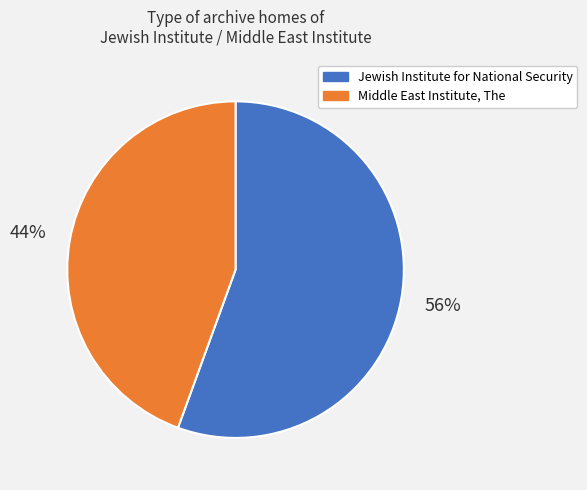

Approximately how many times larger is the value at Middle East Institute, The compared to Jewish Institute for National Security?

0.8